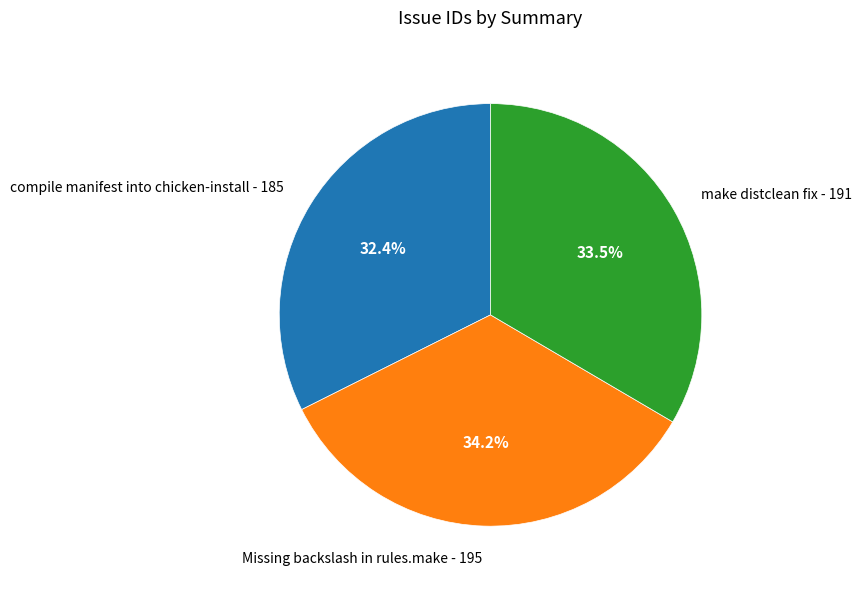

What is the largest slice in the pie chart?

Missing backslash in rules.make